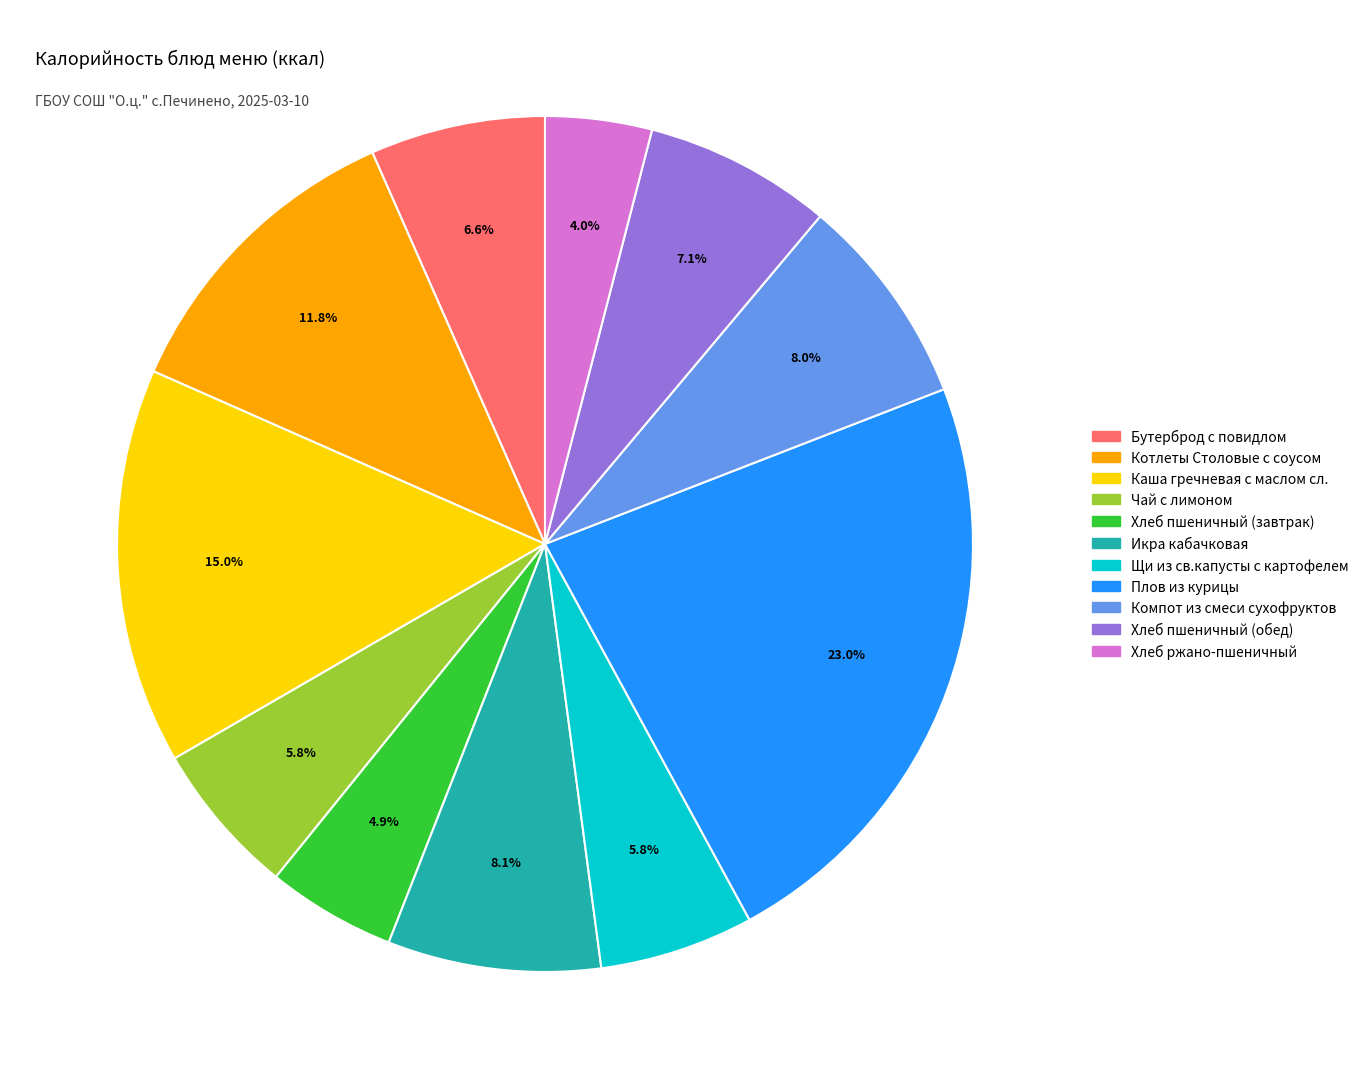

To the nearest percent, what portion does Каша гречневая с маслом сл. represent?

15%